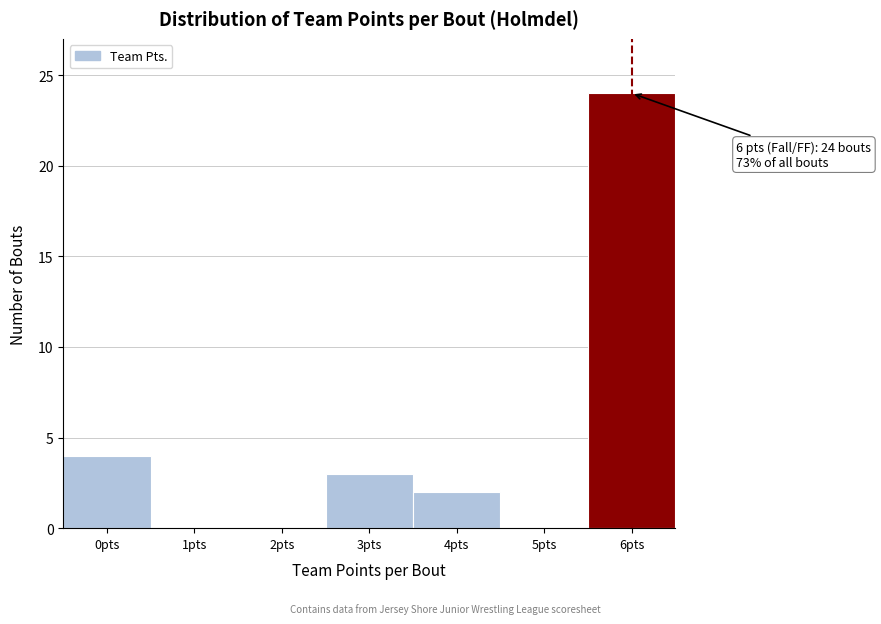

Reading left to right, transcribe all the data shown in this chart.

0pts=4	1pts=0	2pts=0	3pts=3	4pts=2	5pts=0	6pts=24